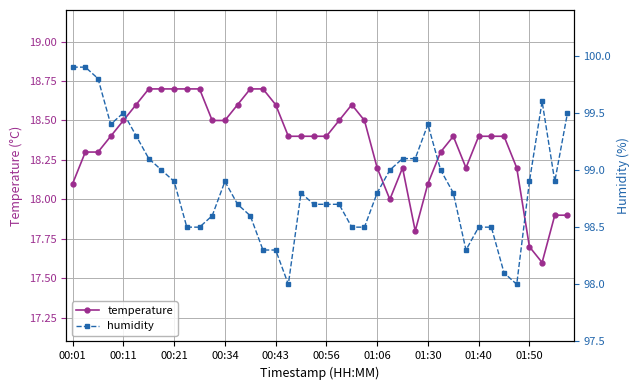

List the series in order of their peak value, highest first.

humidity, temperature